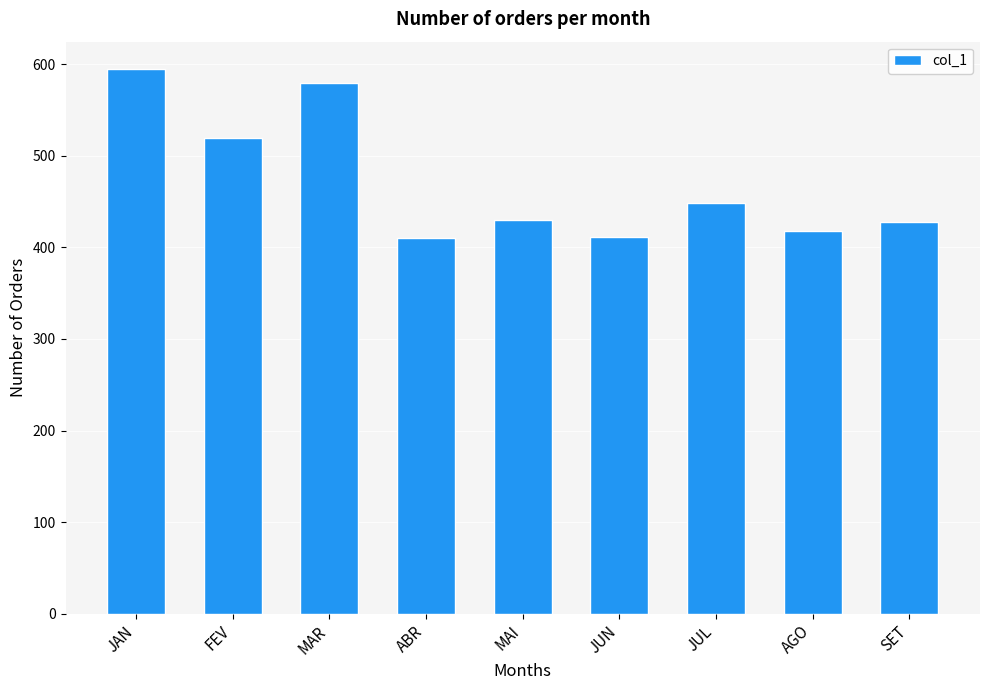

Between AGO and MAI, which is larger?

MAI